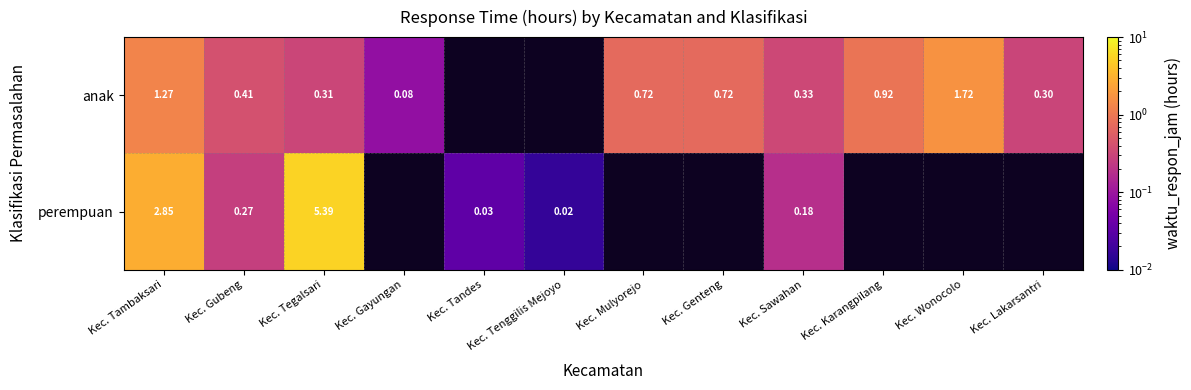

Is the value of perempuan at Kec. Tegalsari greater than the value of anak at Kec. Sawahan?

Yes